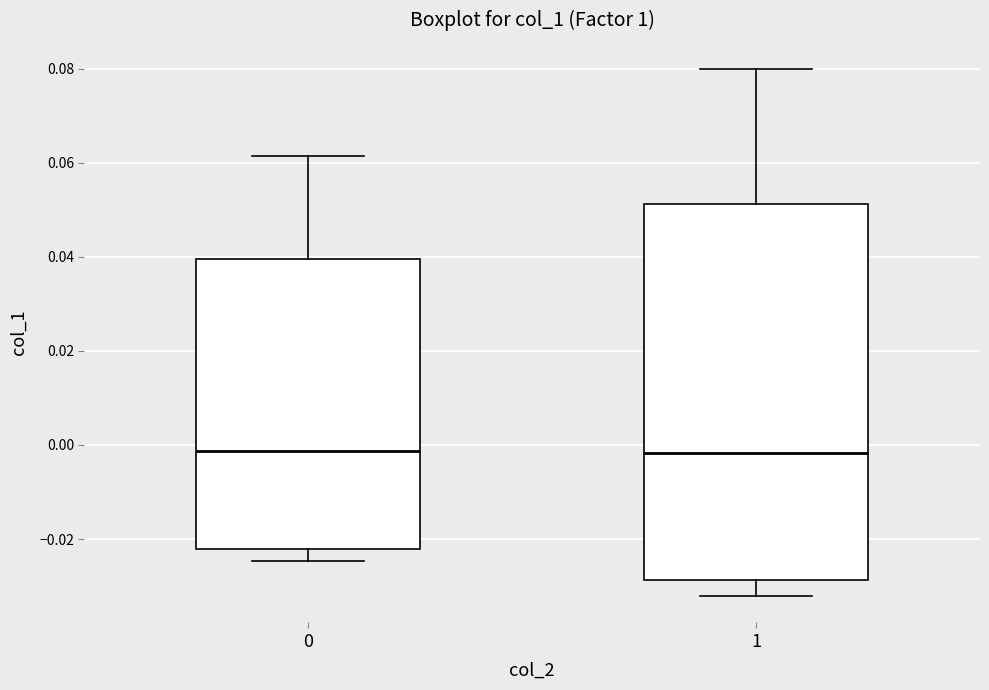

Reading left to right, transcribe this box plot: for each box, give where its median line is, the range the box spans, and where its two whiskers end, as read against the y-axis. The values are not printed on the chart, so give them approximately, as read against the axis.

0: median -0.002, box -0.022 to 0.040, whiskers -0.024 to 0.062
1: median -0.002, box -0.028 to 0.052, whiskers -0.032 to 0.080